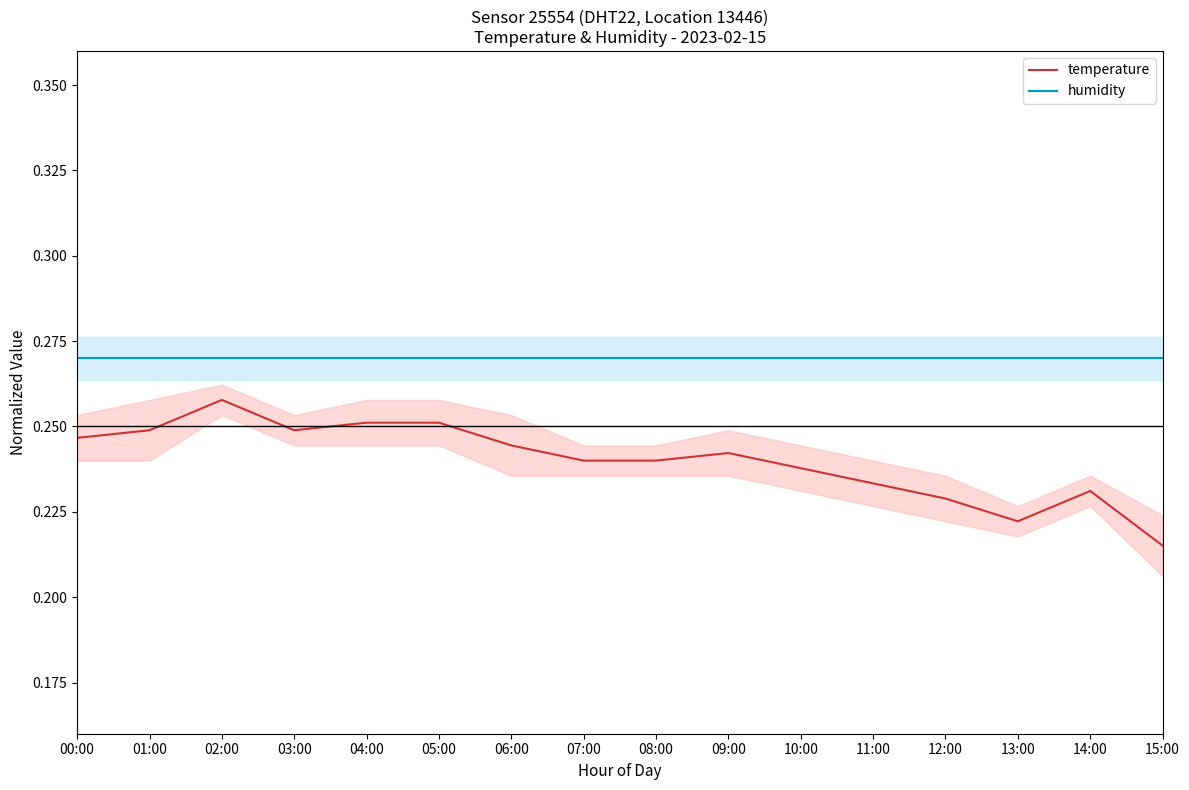

What is the average value of the humidity series?

0.3